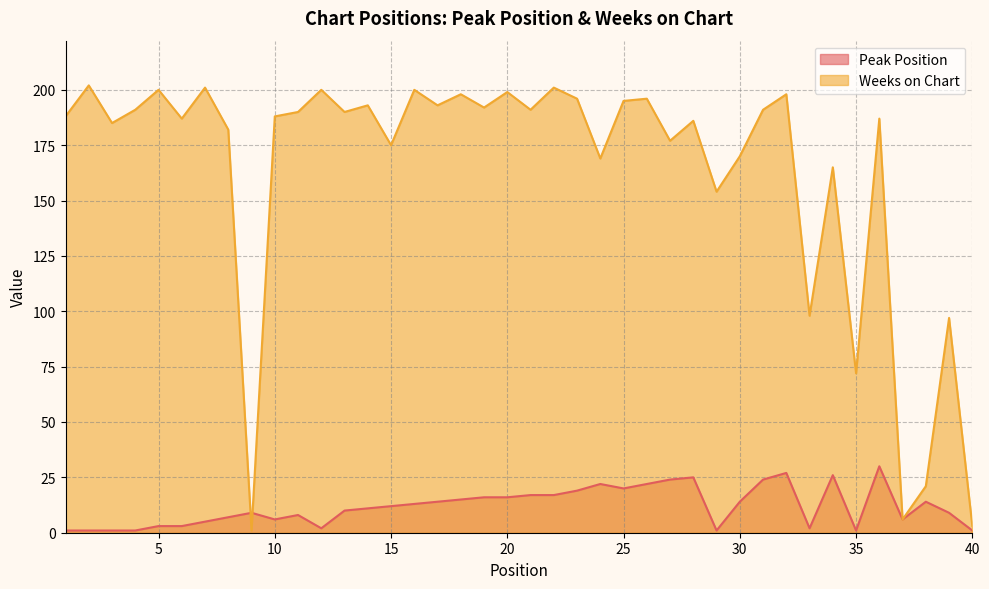

Between 32 and 35, which is larger?

32